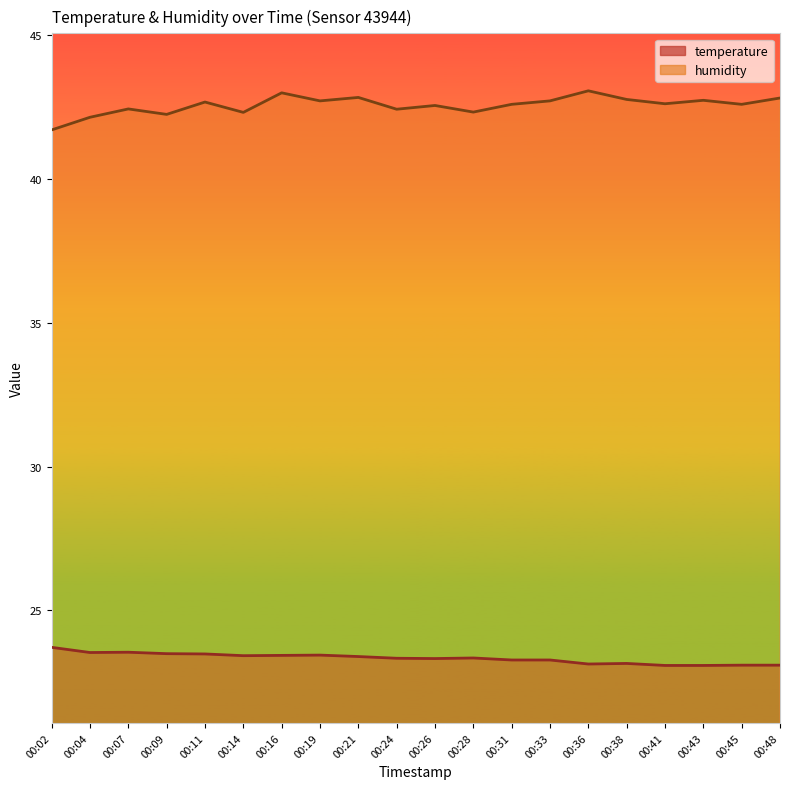

Is the value of temperature at 00:07 greater than the value of humidity at 00:31?

No